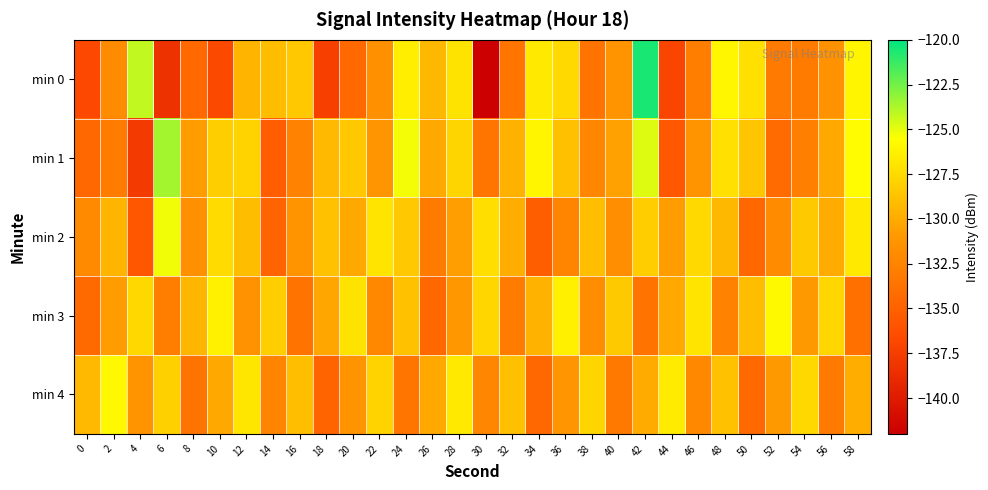

Which series changed the most between 4 and 22?

min 2